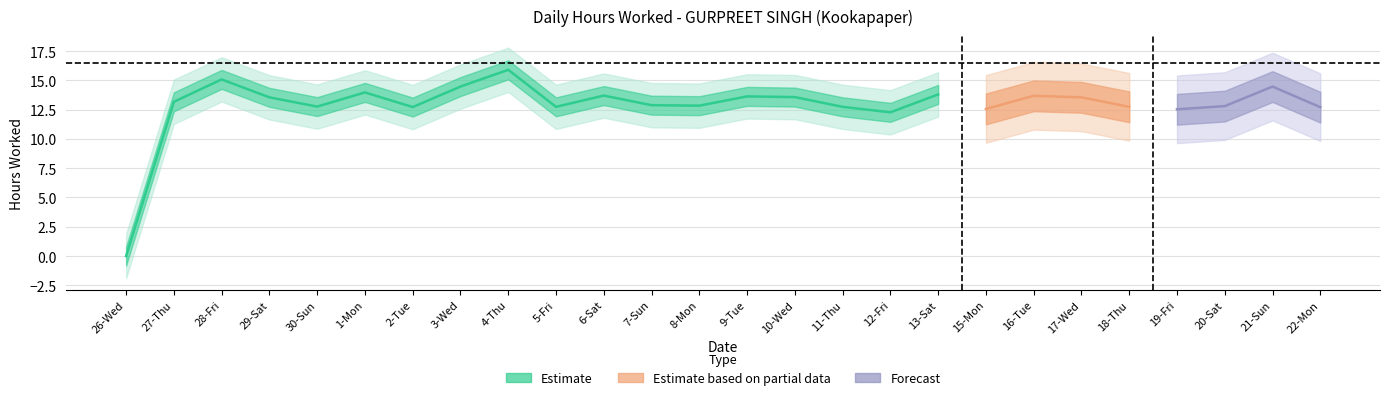

What is the difference between the values at 3-Wed and 5-Fri?

1.7